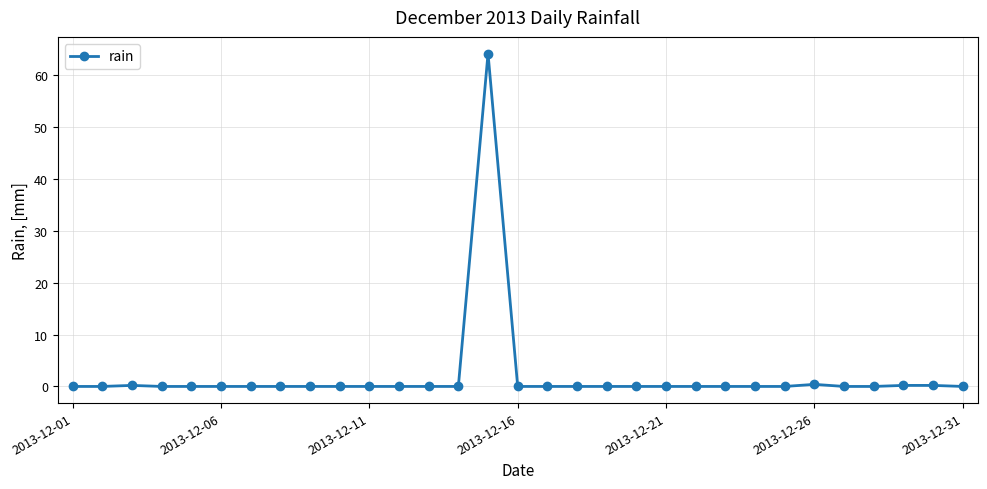

Is this an area chart (filled region under the line)?

No